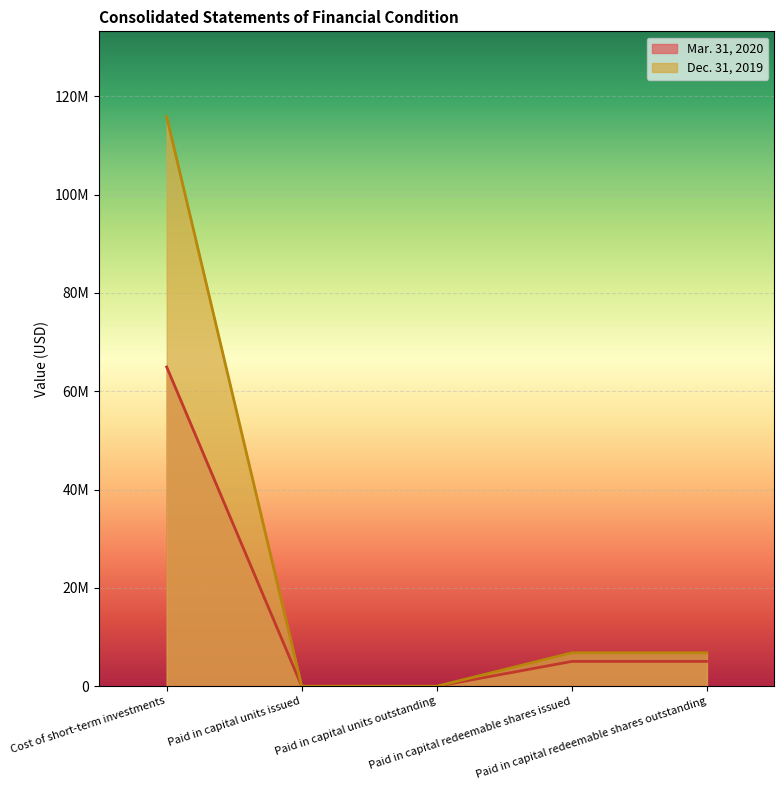

Which series has the widest spread of values?

Dec. 31, 2019